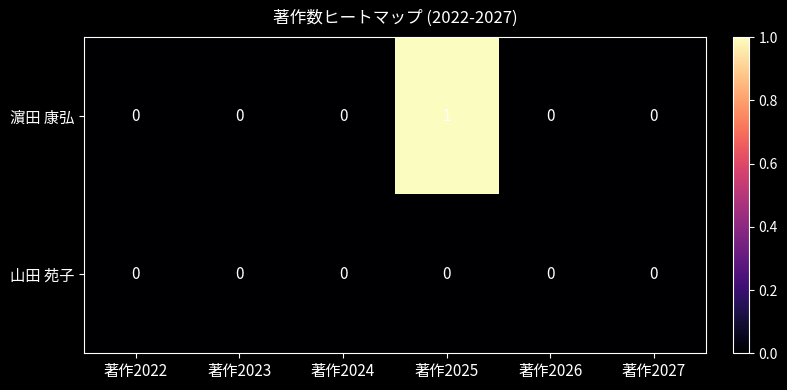

Reading left to right, list all the values displayed in this chart.

濵田 康弘: 0	0	0	1	0	0
山田 苑子: 0	0	0	0	0	0